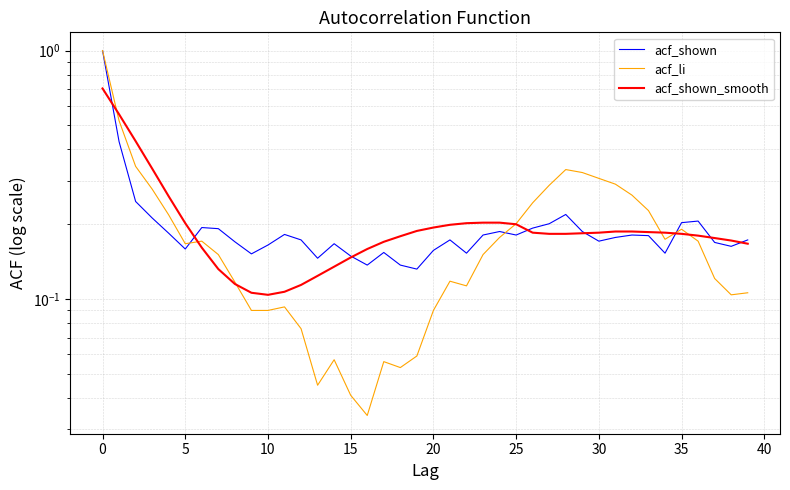

List the series in order of their peak value, highest first.

acf_shown, acf_li, acf_shown_smooth